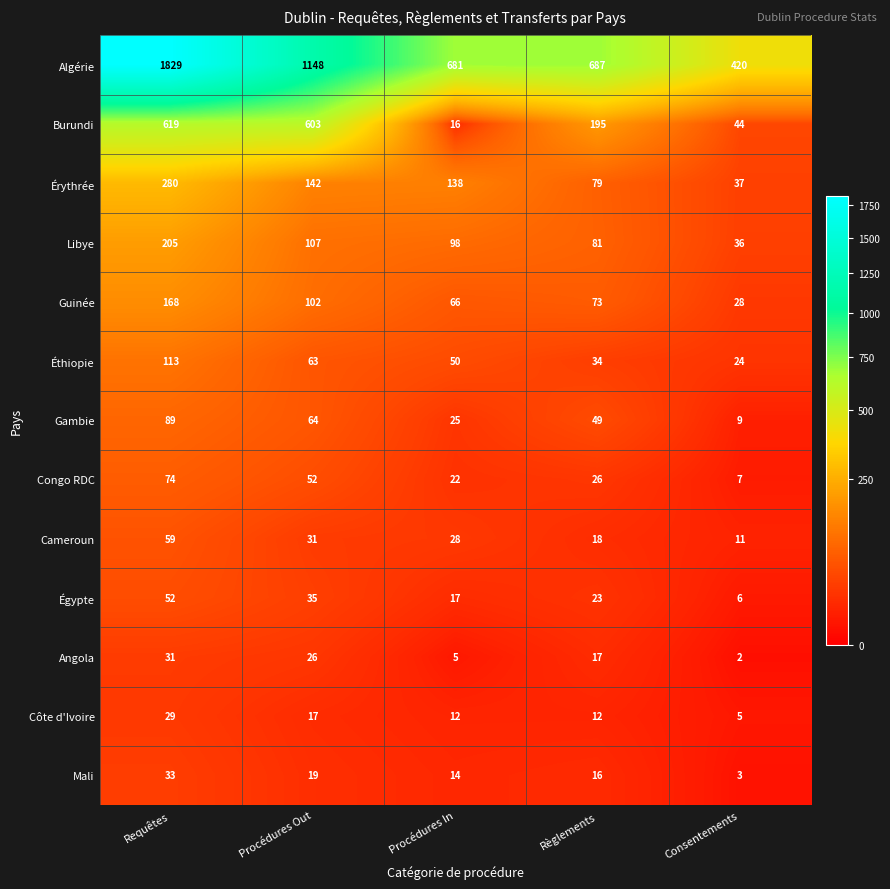

At how many categories does at least one series exceed 1082?

2